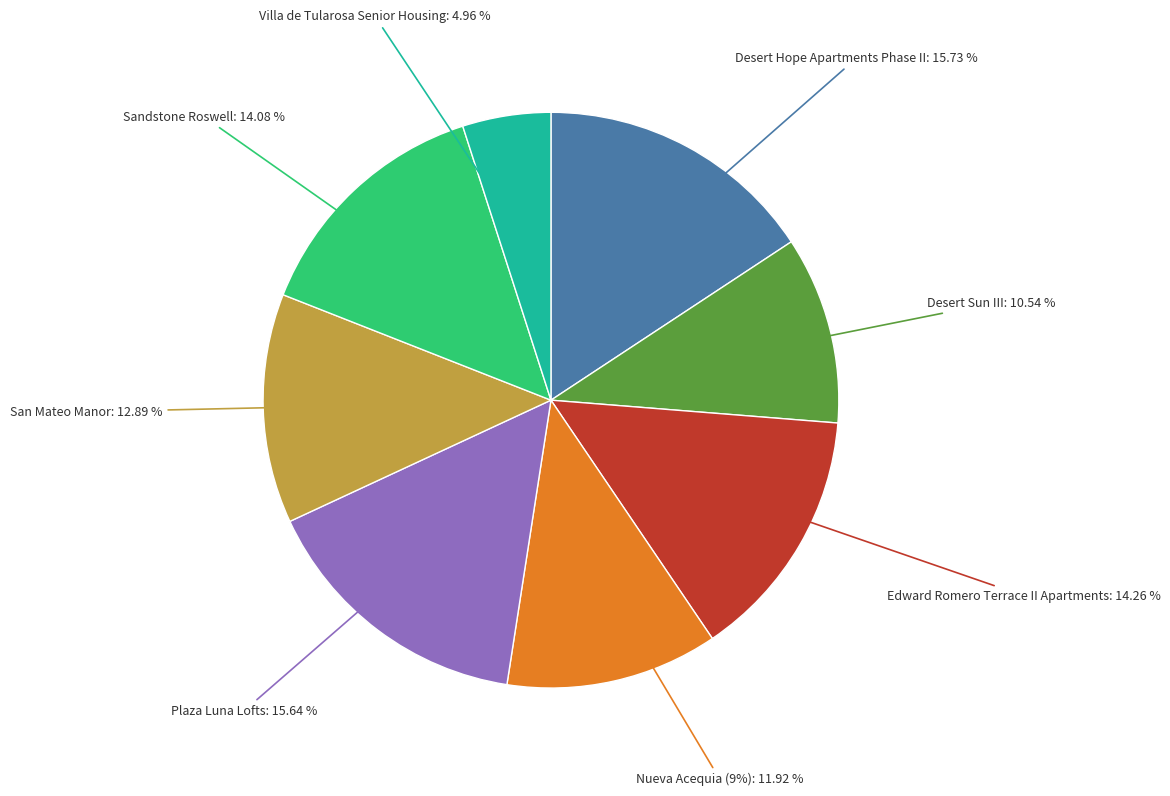

Is Desert Hope Apartments Phase II the majority of the pie?

No